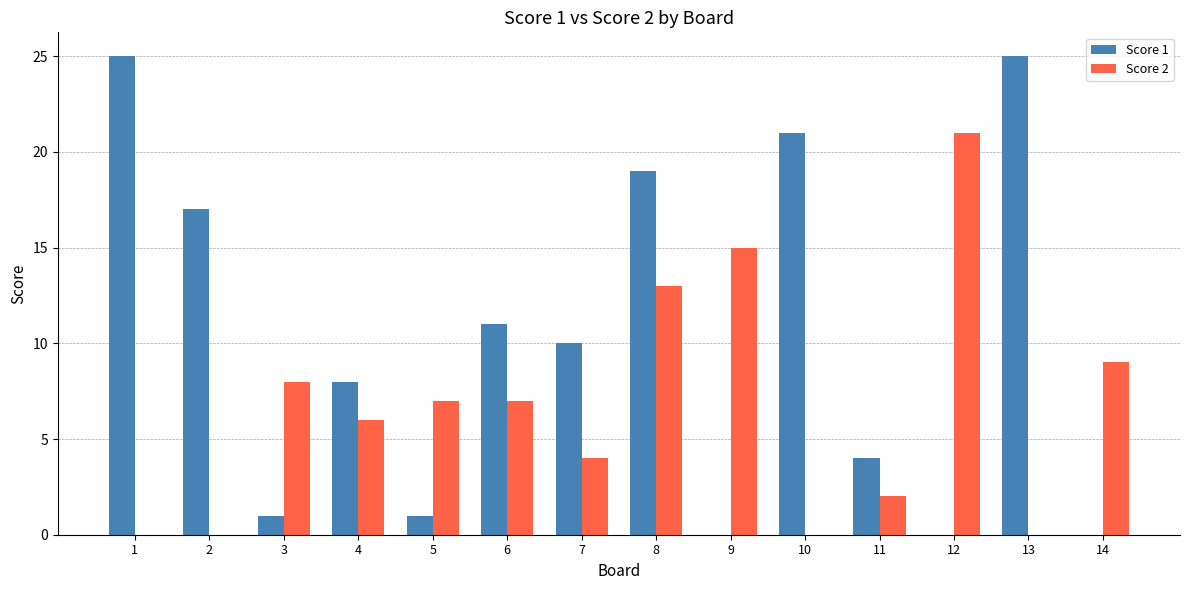

True or false: Score 2 has a value of 14 at 3.

False